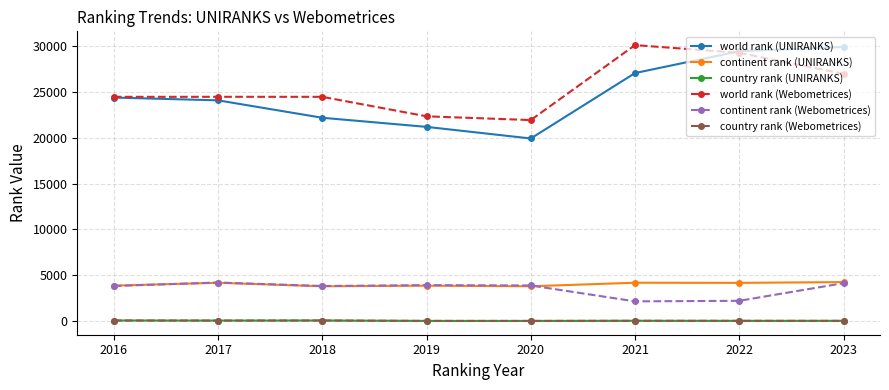

Count the number of categories in the chart.

8